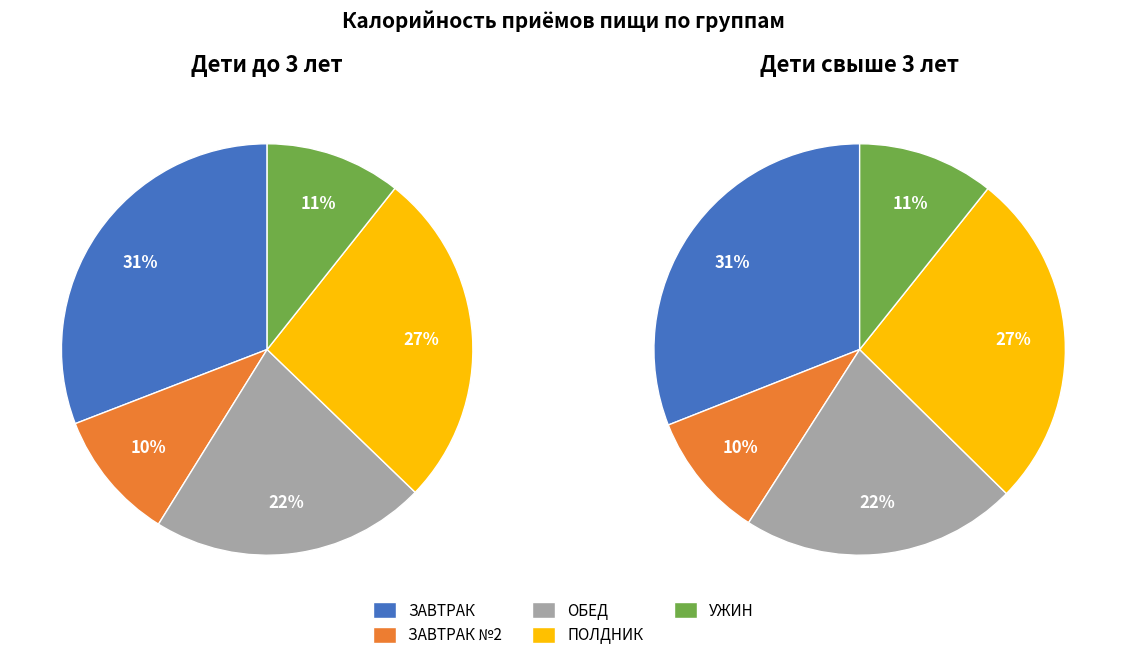

To the nearest percent, what portion does ПОЛДНИК represent?

27%